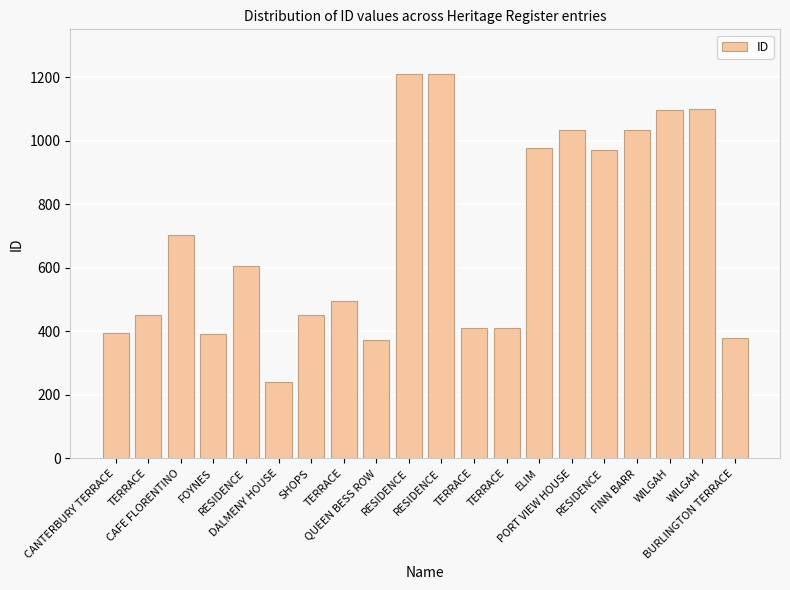

How many distinct data groups are displayed?

1